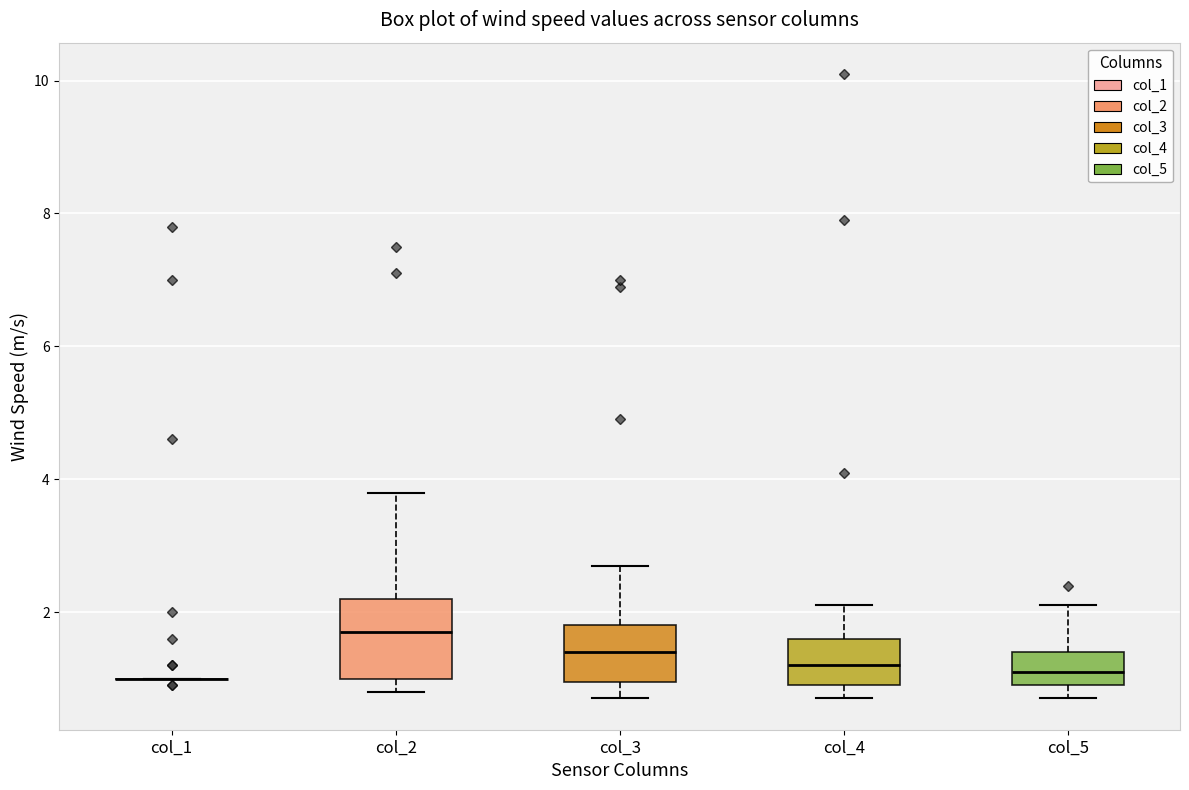

Reading left to right, read every box against the y-axis: the position of its median line, the range the box covers, and the ends of its whiskers. The values are not printed on the chart, so give them approximately, as read against the axis.

col_1: box collapsed to a line at 1.0, whiskers 1.0 to 1.0
col_2: median 1.8, box 1.0 to 2.2, whiskers 0.8 to 3.8
col_3: median 1.4, box 1.0 to 1.8, whiskers 0.8 to 2.8
col_4: median 1.2, box 1.0 to 1.6, whiskers 0.8 to 2.2
col_5: median 1.2, box 1.0 to 1.4, whiskers 0.8 to 2.2